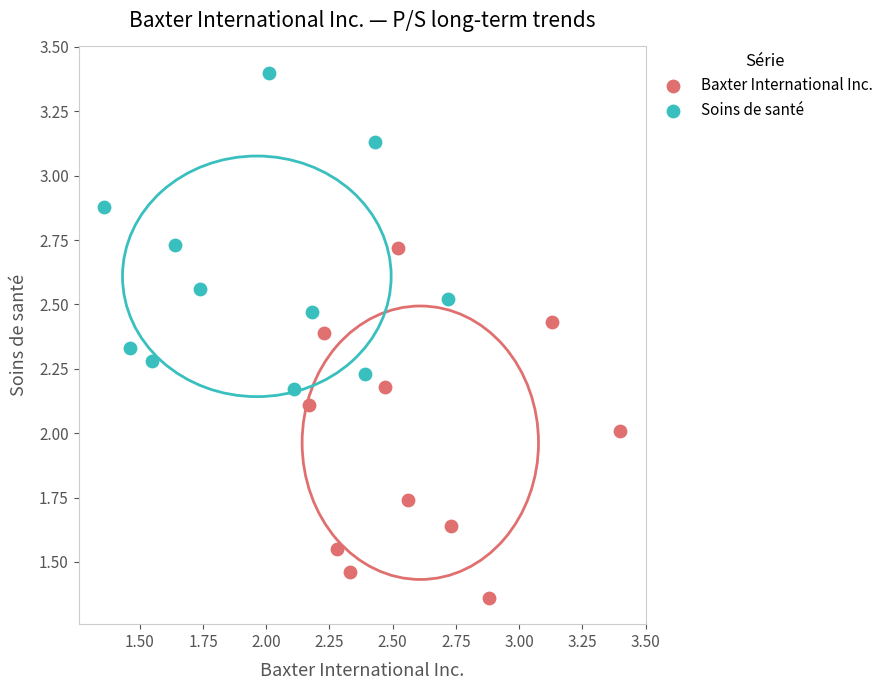

Which series has the largest Y range (max minus min)?

Baxter International Inc.